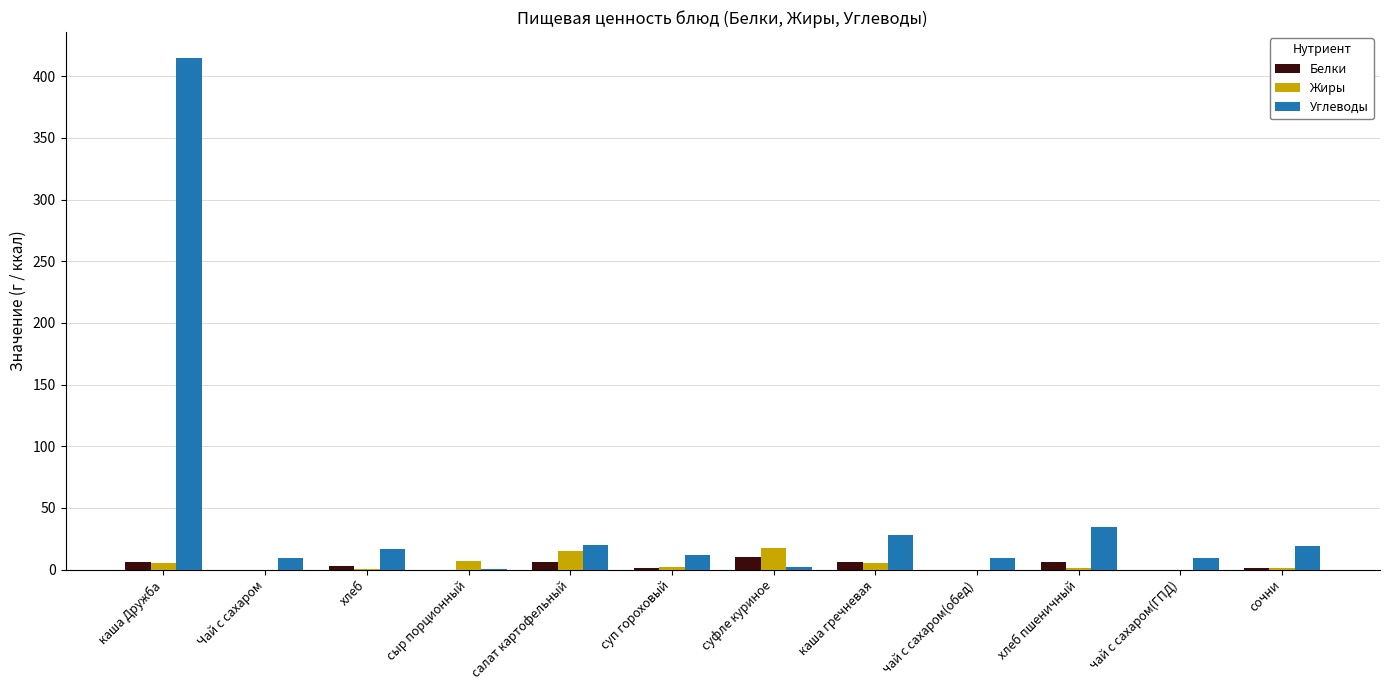

What are all the series names shown in the legend?

Белки, Жиры, Углеводы